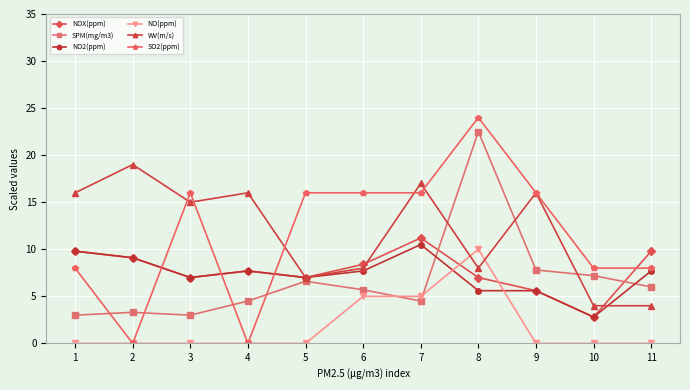

The NOX(ppm) series shows 9.8 at 1. True or false?

True